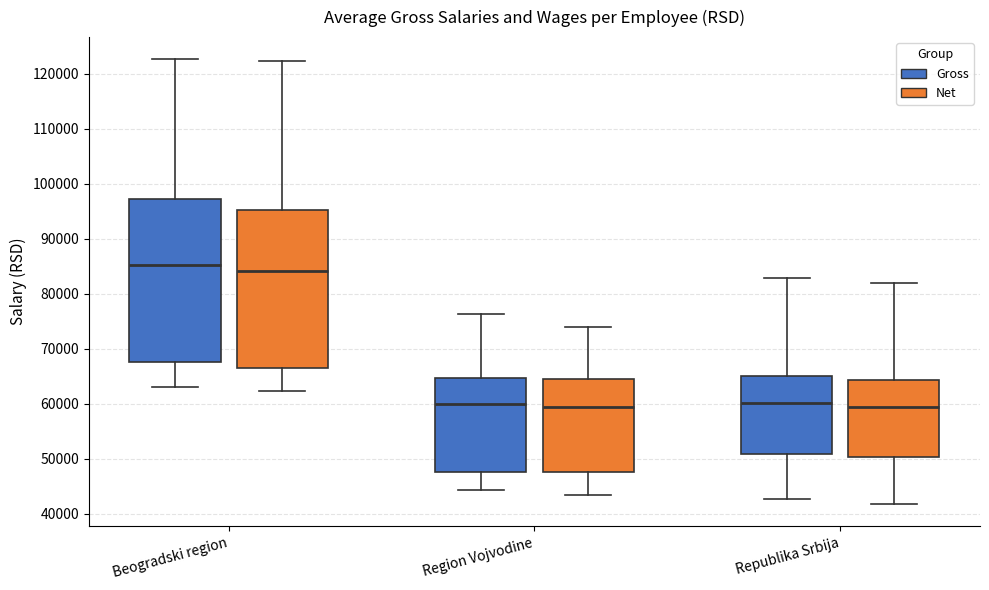

Reading left to right, read every box against the y-axis: the position of its median line, the range the box covers, and the ends of its whiskers. The values are not printed on the chart, so give them approximately, as read against the axis.

Beogradski region (Gross): median 85000, box 68000 to 97000, whiskers 63000 to 123000
Beogradski region (Net): median 84000, box 67000 to 95000, whiskers 62000 to 122000
Region Vojvodine (Gross): median 60000, box 48000 to 65000, whiskers 44000 to 76000
Region Vojvodine (Net): median 59000, box 48000 to 65000, whiskers 43000 to 74000
Republika Srbija (Gross): median 60000, box 51000 to 65000, whiskers 43000 to 83000
Republika Srbija (Net): median 59000, box 50000 to 64000, whiskers 42000 to 82000